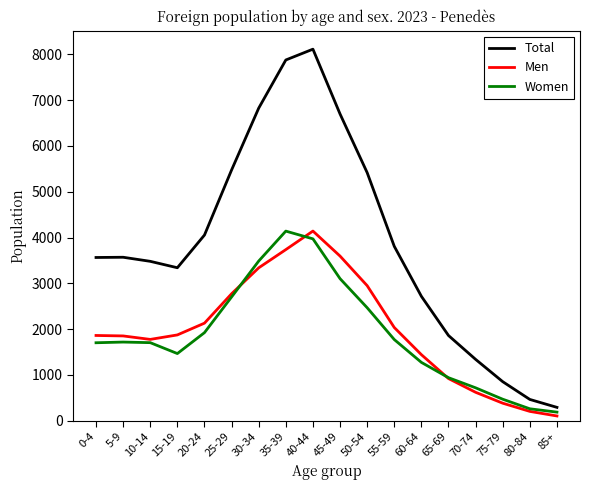

The value of Women at 15-19 is 2172. True or false?

False